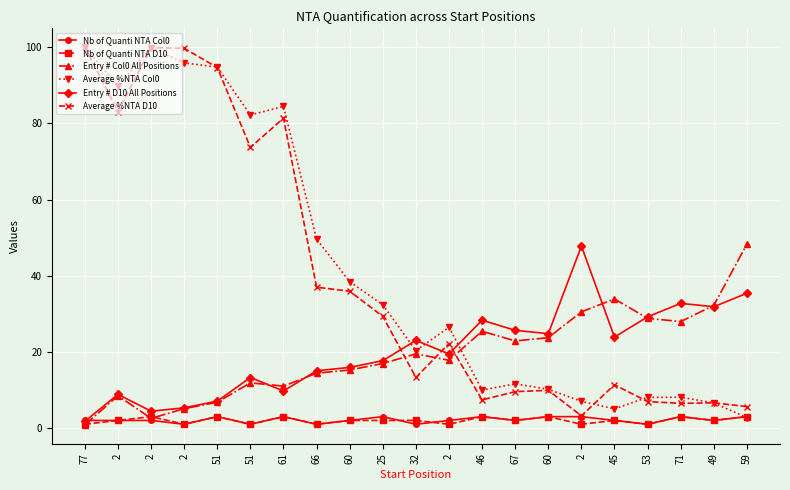

Is this an area chart (filled region under the line)?

No